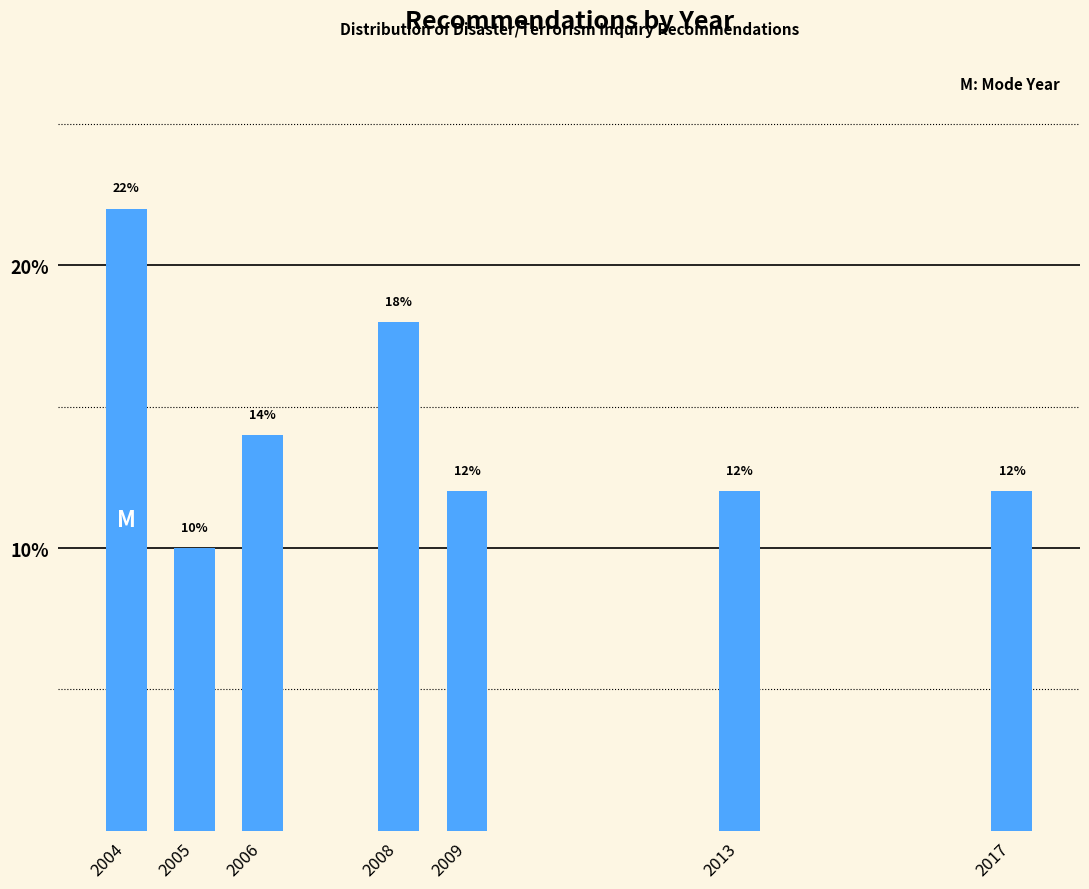

Reading left to right, what are all the values shown in this chart?

22.0	10.0	14.0	18.0	12.0	12.0	12.0